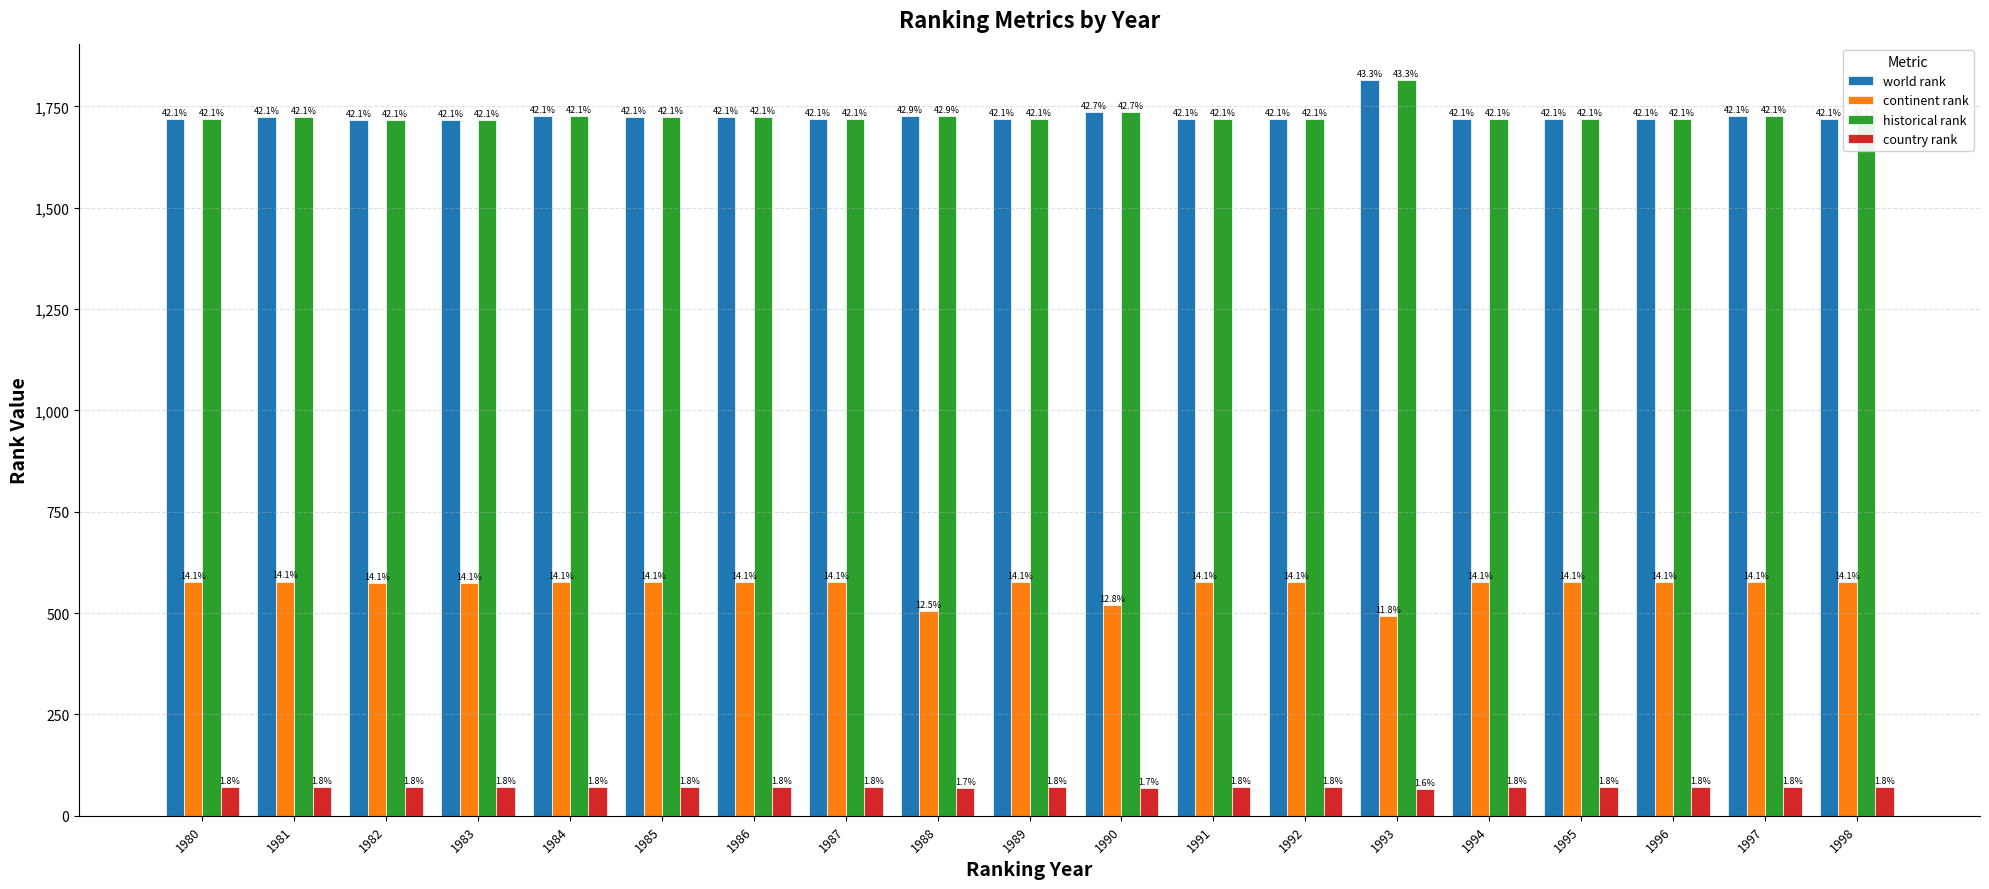

Reading left to right, what are all the values shown in this chart?

world rank: 1980=1720	1981=1724	1982=1716	1983=1716	1984=1726	1985=1723	1986=1723	1987=1720	1988=1727	1989=1720	1990=1735	1991=1720	1992=1720	1993=1814	1994=1720	1995=1720	1996=1720	1997=1726	1998=1720
continent rank: 1980=576	1981=578	1982=574	1983=574	1984=577	1985=576	1986=576	1987=576	1988=505	1989=576	1990=520	1991=576	1992=576	1993=493	1994=576	1995=576	1996=576	1997=577	1998=576
historical rank: 1980=1720	1981=1724	1982=1716	1983=1716	1984=1726	1985=1723	1986=1723	1987=1720	1988=1727	1989=1720	1990=1735	1991=1720	1992=1720	1993=1814	1994=1720	1995=1720	1996=1720	1997=1726	1998=1720
country rank: 1980=72	1981=72	1982=72	1983=72	1984=72	1985=72	1986=72	1987=72	1988=69	1989=72	1990=69	1991=72	1992=72	1993=67	1994=72	1995=72	1996=72	1997=72	1998=72